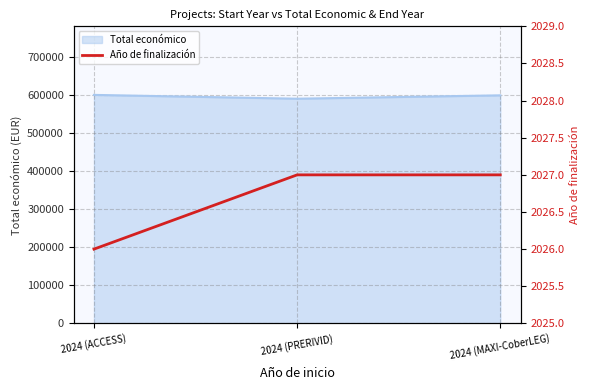

The value of Total económico at 2024 (MAXI-CoberLEG) is 598609. True or false?

True